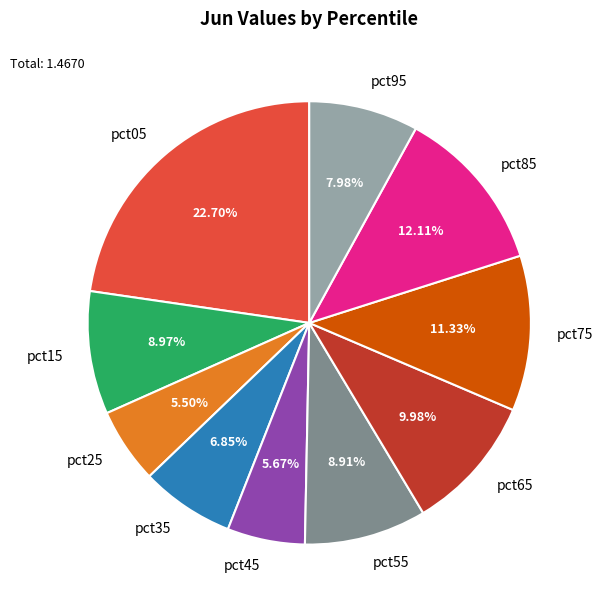

To the nearest percent, what is the difference between the largest and smallest slice percentages?

17%